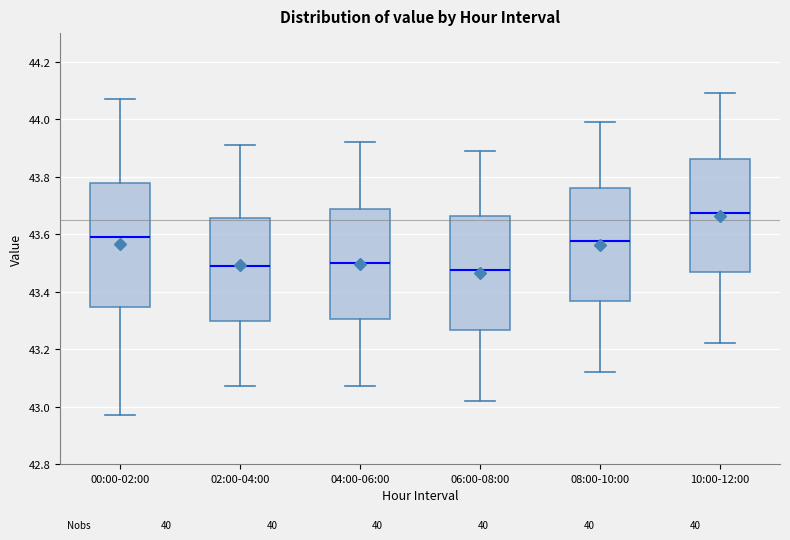

Comparing the boxes themselves (not the whiskers), which one is the tallest?

00:00-02:00